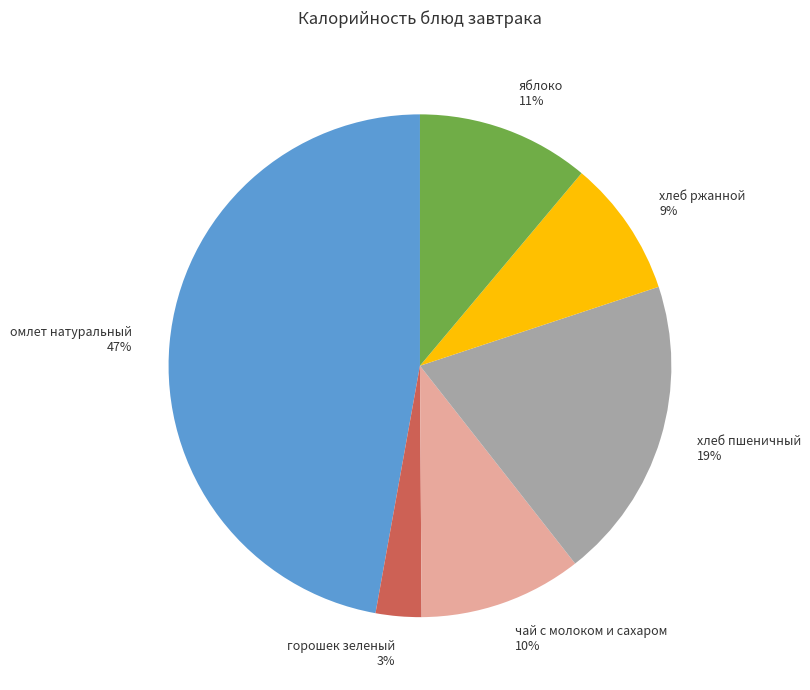

To the nearest percent, what portion does горошек зеленый represent?

3%